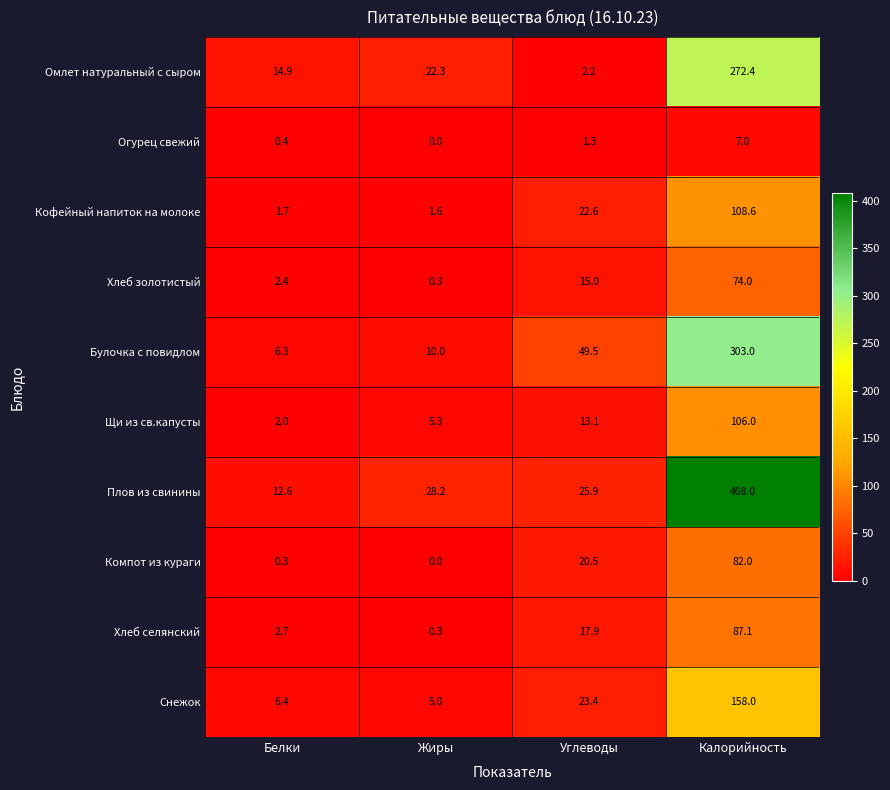

What is the average value of the Щи из св.капусты series?

31.6